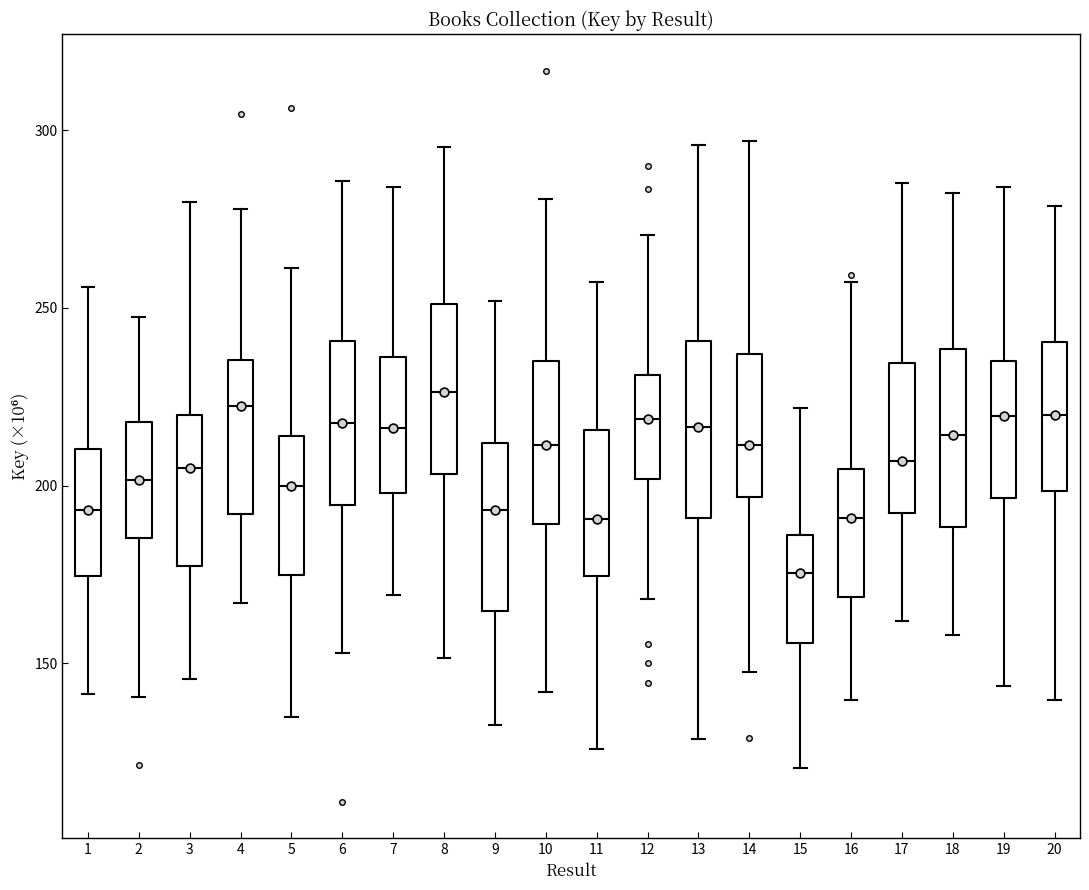

Reading left to right, read every box against the y-axis: the position of its median line, the range the box covers, and the ends of its whiskers. The values are not printed on the chart, so give them approximately, as read against the axis.

1: median 195, box 175 to 210, whiskers 140 to 255
2: median 200, box 185 to 220, whiskers 140 to 245
3: median 205, box 175 to 220, whiskers 145 to 280
4: median 220, box 190 to 235, whiskers 165 to 280
5: median 200, box 175 to 215, whiskers 135 to 260
6: median 220, box 195 to 240, whiskers 155 to 285
7: median 215, box 200 to 235, whiskers 170 to 285
8: median 225, box 205 to 250, whiskers 150 to 295
9: median 195, box 165 to 210, whiskers 135 to 250
10: median 210, box 190 to 235, whiskers 140 to 280
11: median 190, box 175 to 215, whiskers 125 to 255
12: median 220, box 200 to 230, whiskers 170 to 270
13: median 215, box 190 to 240, whiskers 130 to 295
14: median 210, box 195 to 235, whiskers 150 to 295
15: median 175, box 155 to 185, whiskers 120 to 220
16: median 190, box 170 to 205, whiskers 140 to 255
17: median 205, box 190 to 235, whiskers 160 to 285
18: median 215, box 190 to 240, whiskers 160 to 280
19: median 220, box 195 to 235, whiskers 145 to 285
20: median 220, box 200 to 240, whiskers 140 to 280